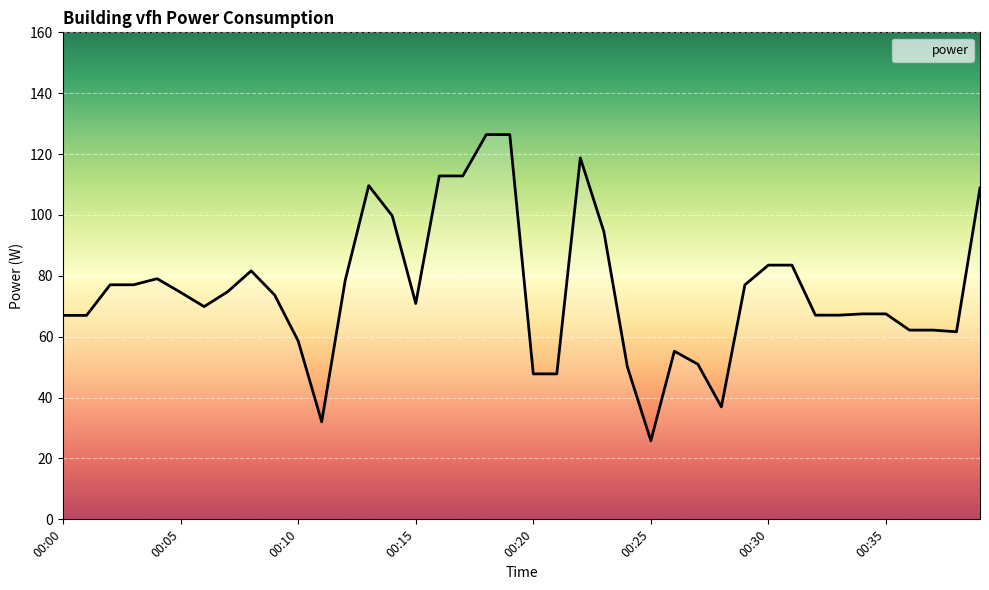

What is the smallest value displayed?

25.8